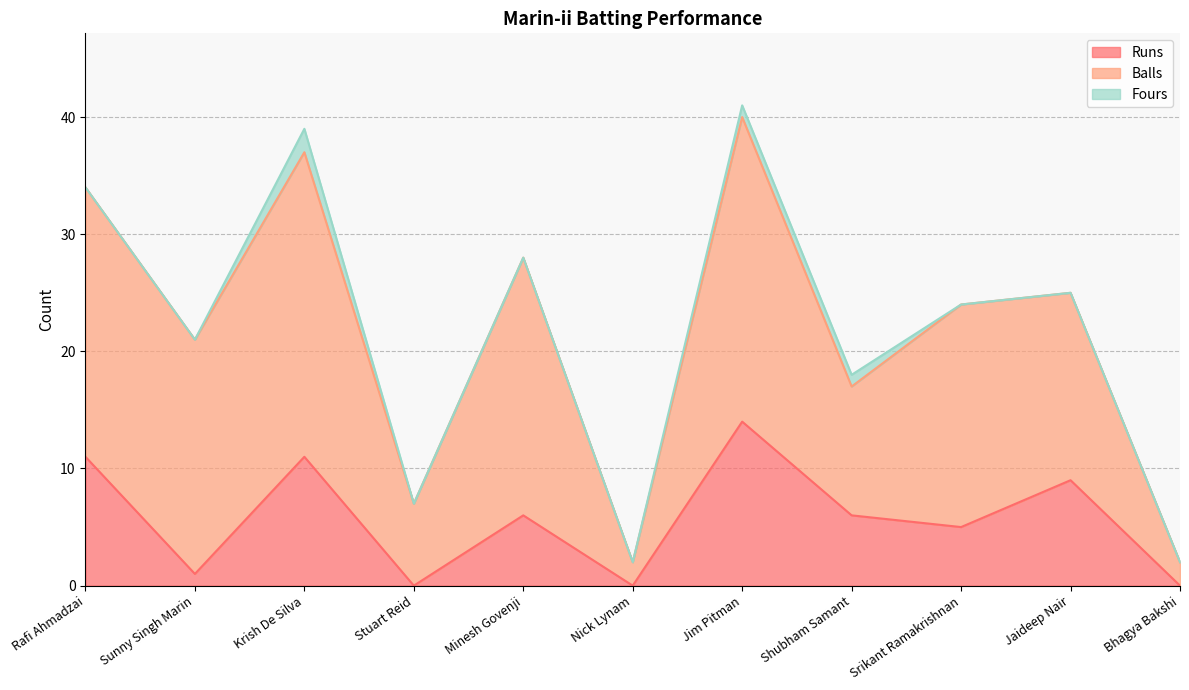

Count the number of categories in the chart.

11